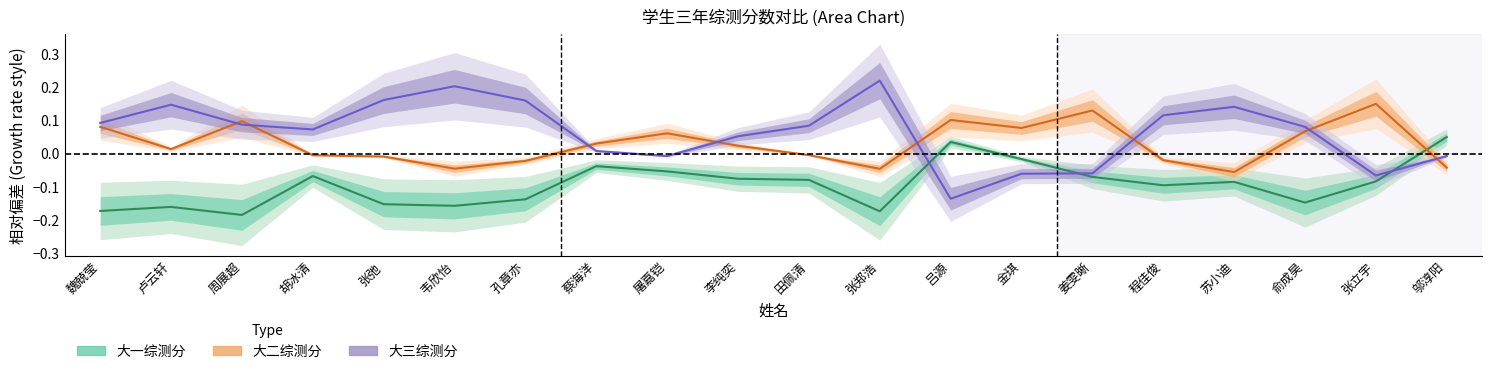

How many interior local peaks does the 大一综测分 series have?

5